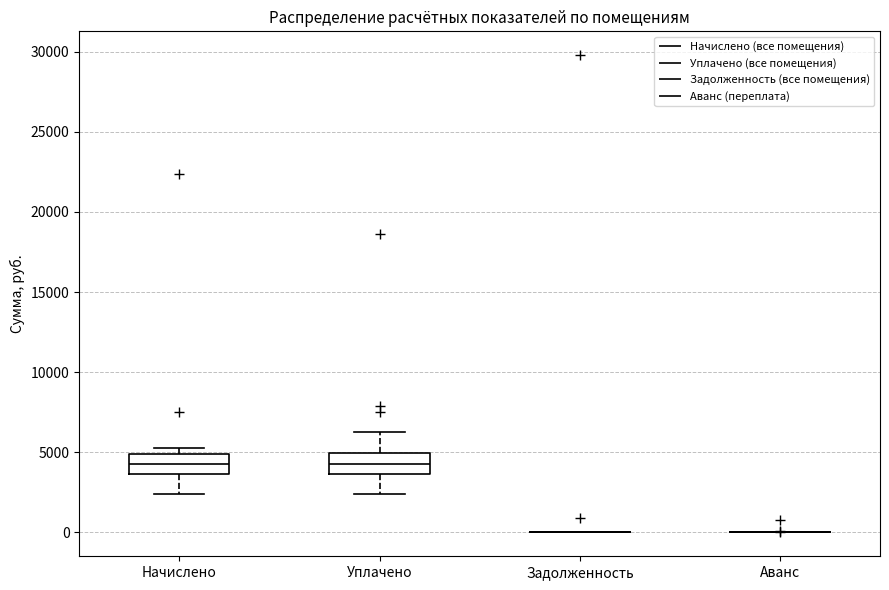

Reading left to right, transcribe this box plot: for each box, give where its median line is, the range the box spans, and where its two whiskers end, as read against the y-axis. The values are not printed on the chart, so give them approximately, as read against the axis.

Начислено: median 4500, box 3500 to 5000, whiskers 2500 to 5000 (just above the box's upper edge)
Уплачено: median 4500, box 3500 to 5000, whiskers 2500 to 6500
Задолженность: box collapsed to a line at 0, whiskers 0 to 0
Аванс: box collapsed to a line at 0, whiskers 0 to 0